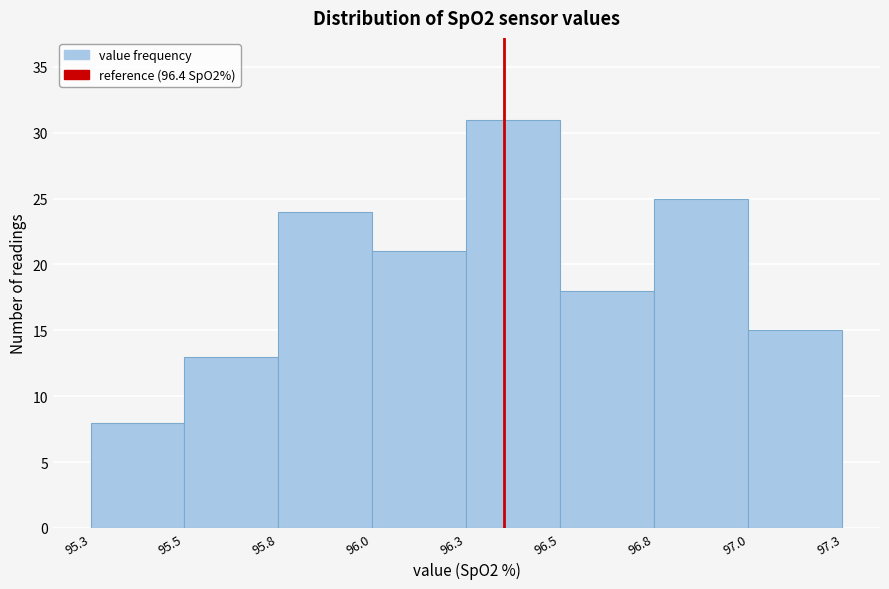

Reading right to left, transcribe all the data shown in this chart.

97.0=15	96.8=25	96.5=18	96.3=31	96.0=21	95.8=24	95.5=13	95.3=8